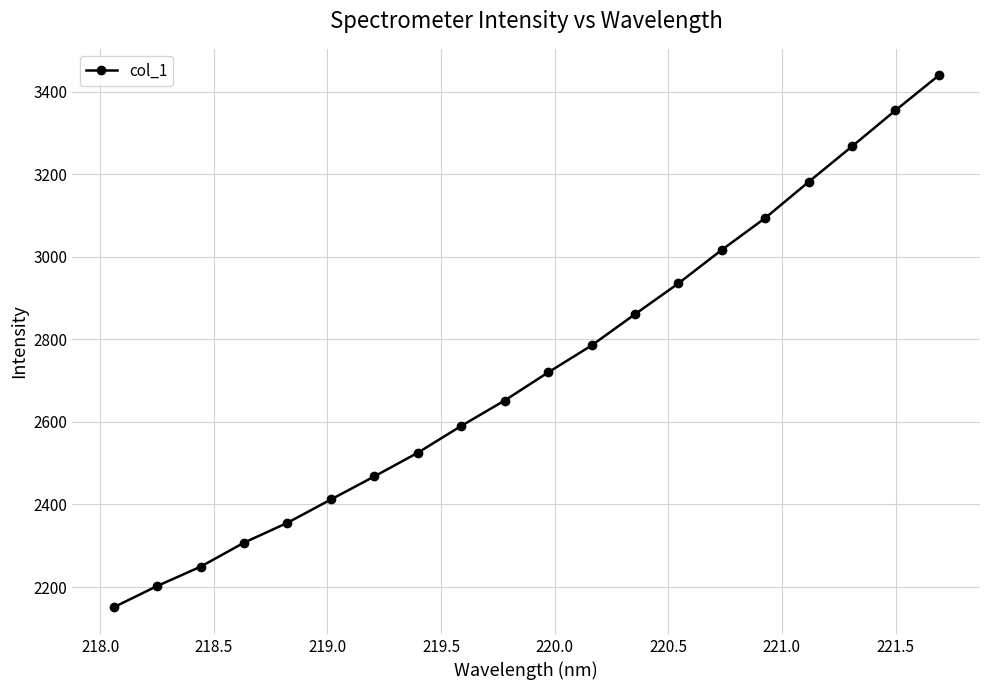

What is the sum of all values?

54568.4